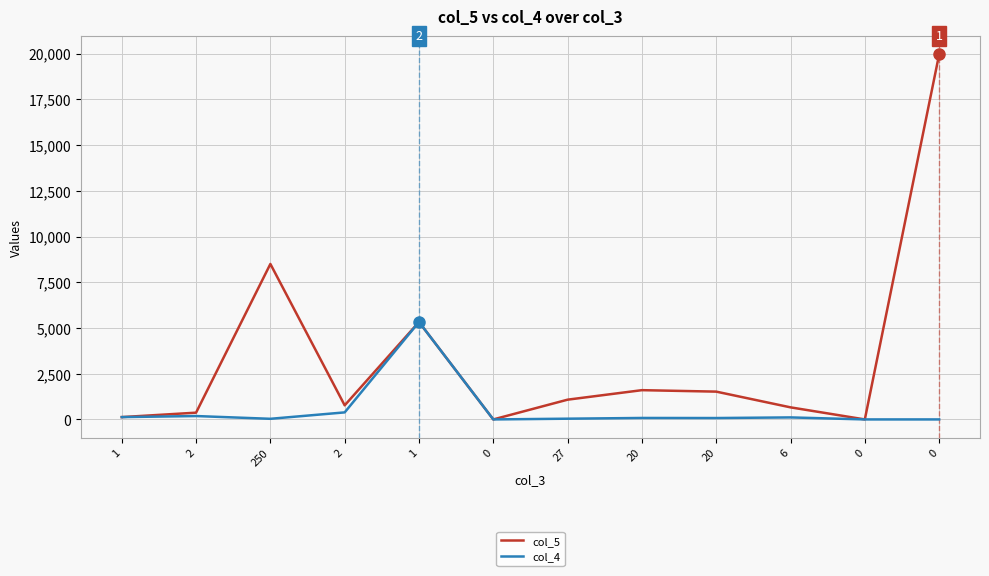

Does the chart have visible grid lines?

Yes